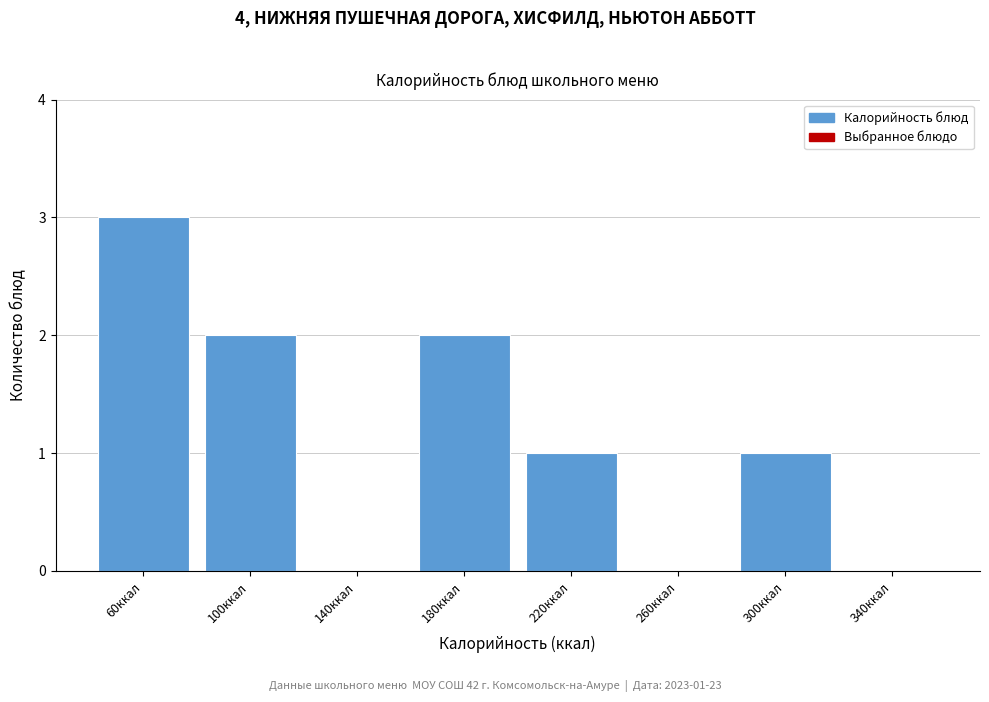

Reading left to right, extract all data points from this chart.

60ккал=3	100ккал=2	140ккал=0	180ккал=2	220ккал=1	260ккал=0	300ккал=1	340ккал=0